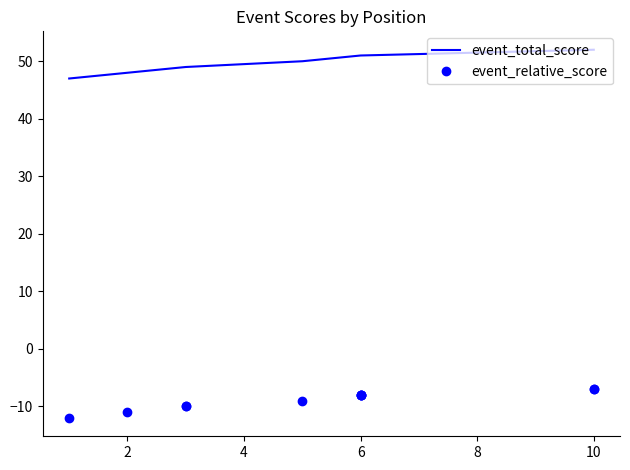

The value of event_relative_score at 0 is -19. True or false?

False